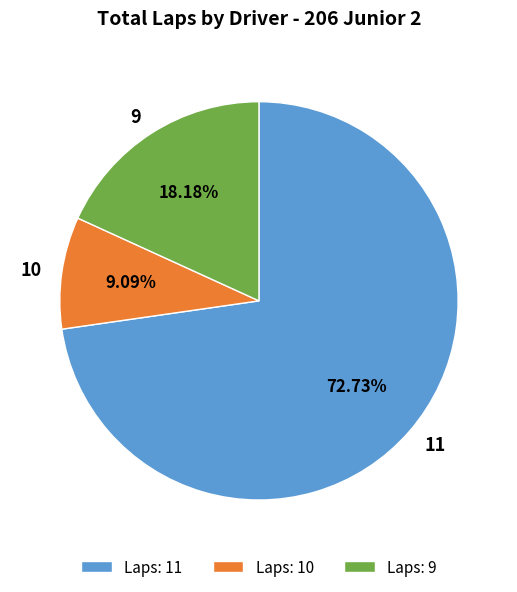

Between 10 and 9, which is larger?

9